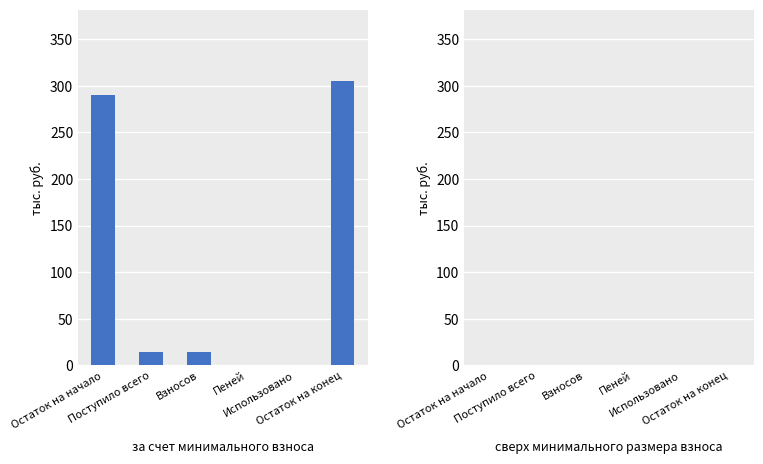

What is the greatest value displayed?

305.2